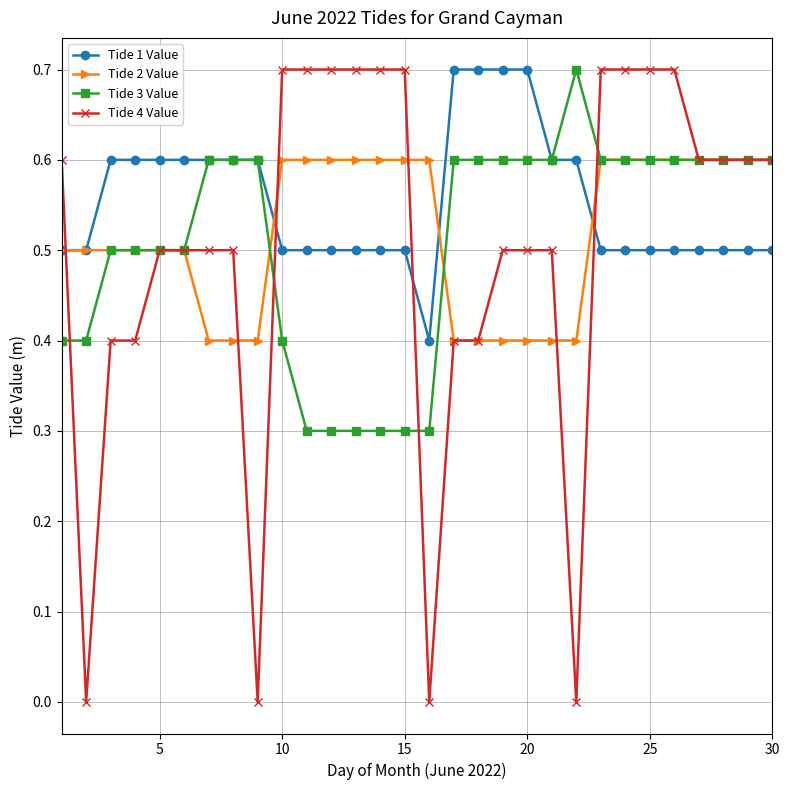

Which series has the largest range (max minus min)?

Tide 4 Value